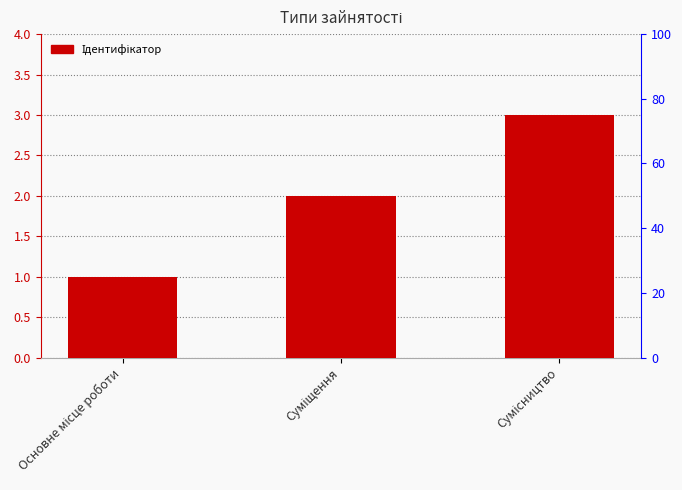

Rank the categories by value from lowest to highest.

Основне місце роботи, Суміщення, Сумісництво